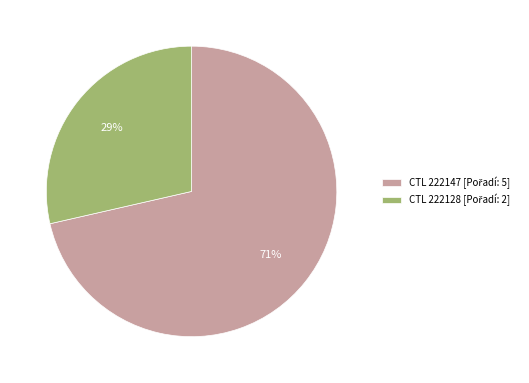

To the nearest percent, what is the average slice percentage?

50%